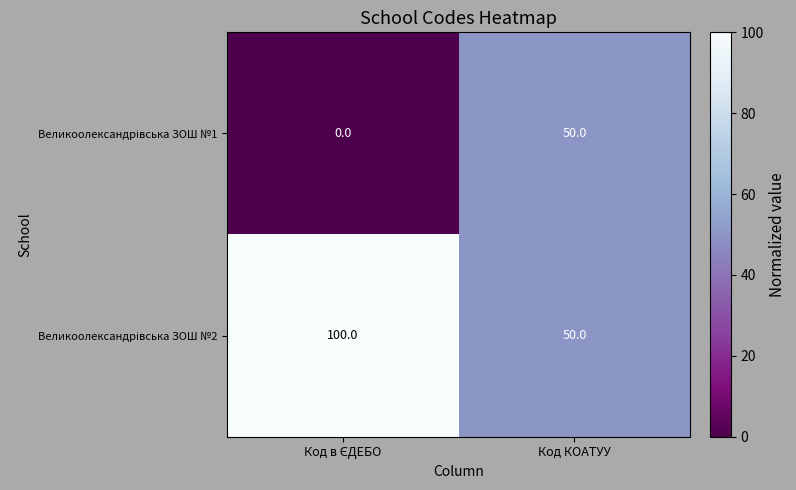

What is the greatest value displayed?

100